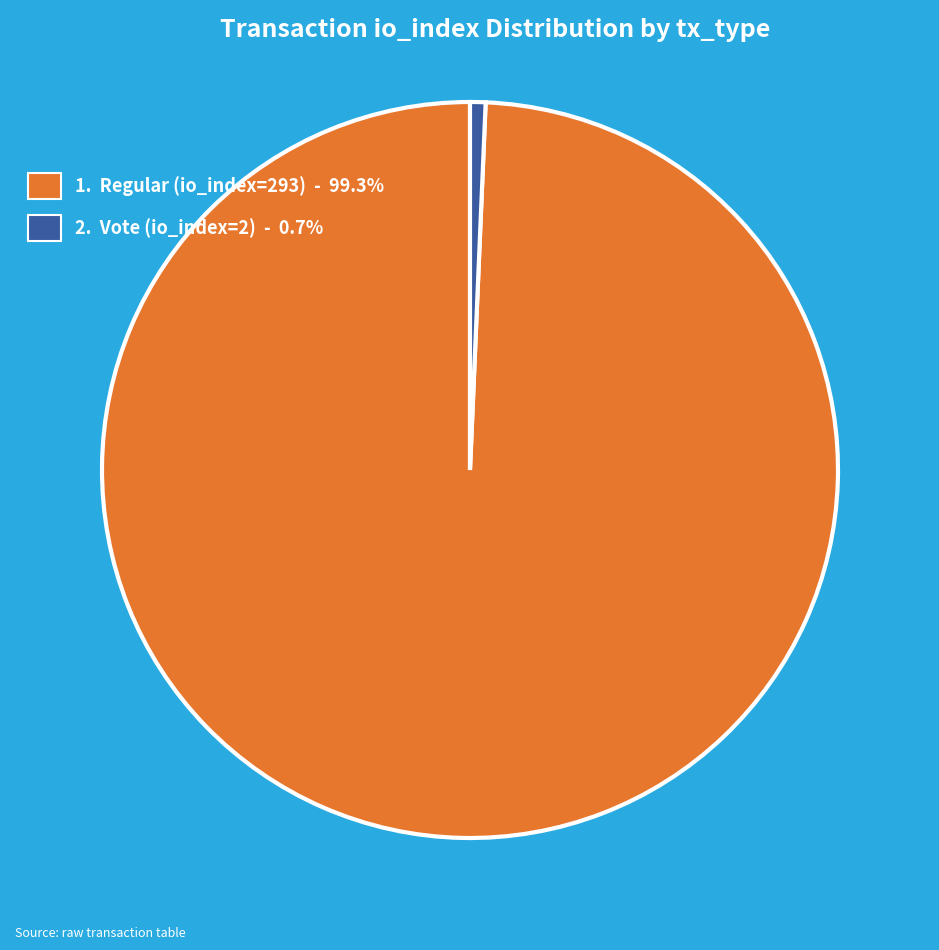

Is 2. Vote (io_index=2) - 0.7% the majority of the pie?

No